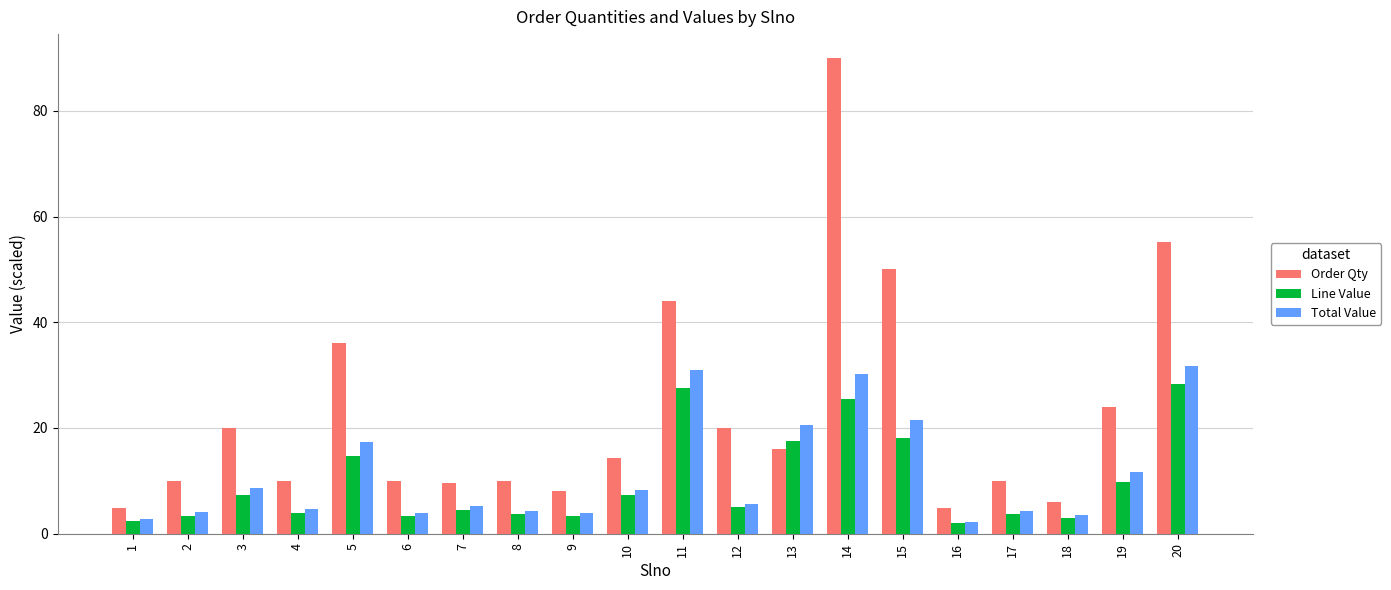

True or false: Line Value has a value of 4.4 at 7.

True